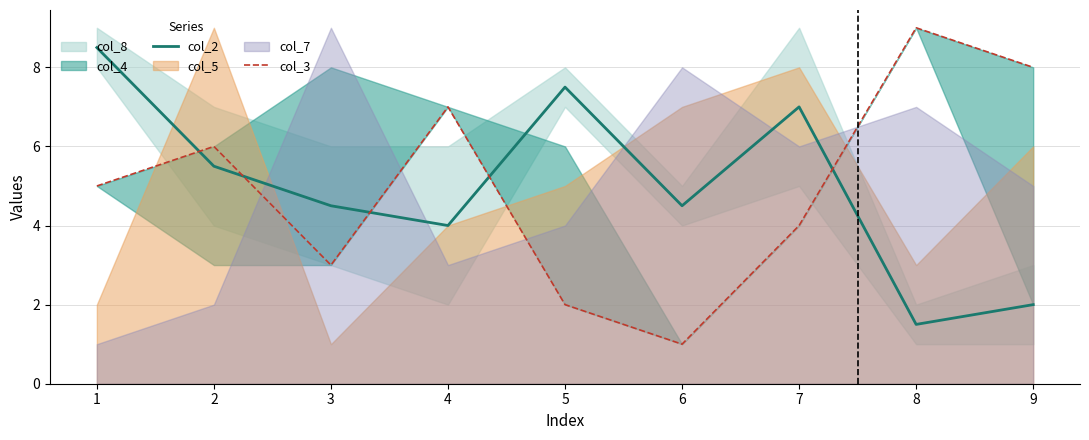

The value of col_2 at 5 is 7.5. True or false?

True